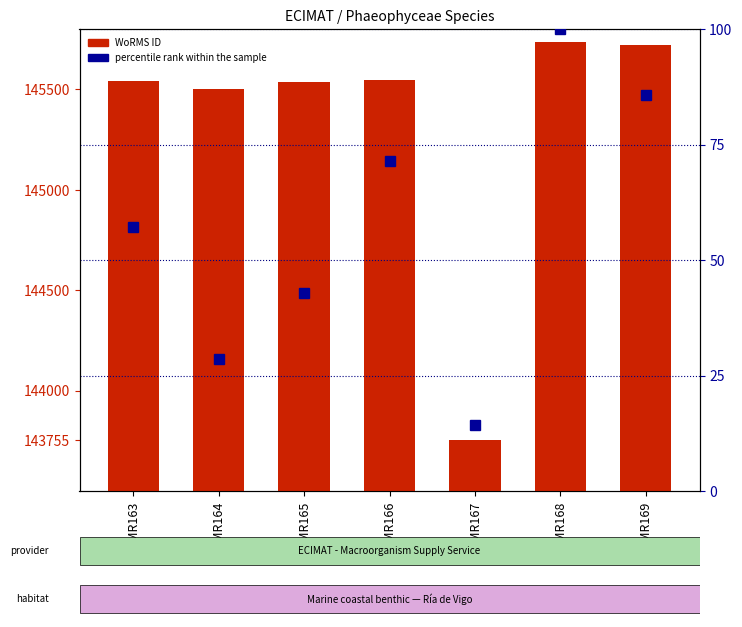

Which category has the lowest value in the WoRMS ID series?

EMR167